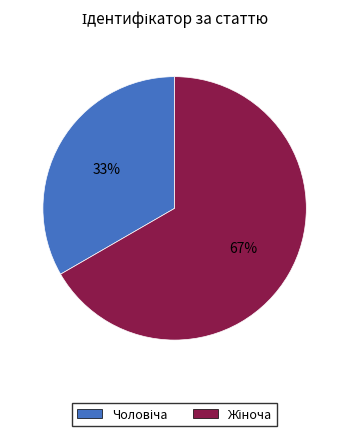

Is there any slice that represents more than half of the pie?

Yes